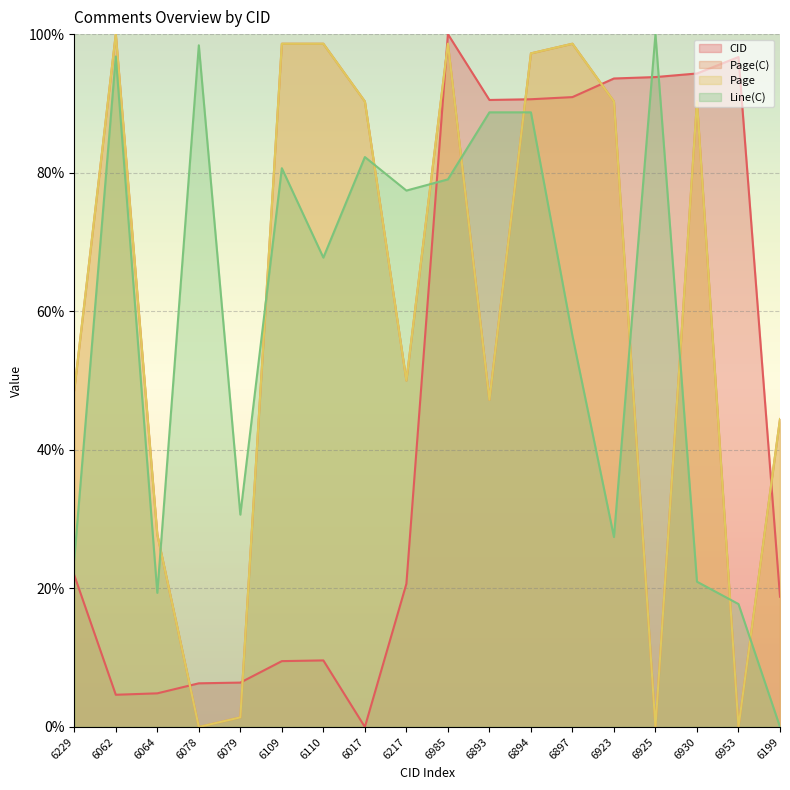

What is the average value of the Line(C) series?

58.7